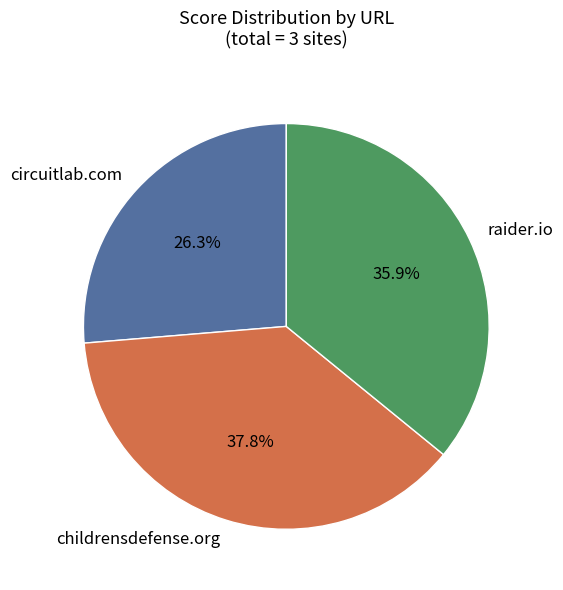

True or false: circuitlab.com accounts for 19% of the total.

False